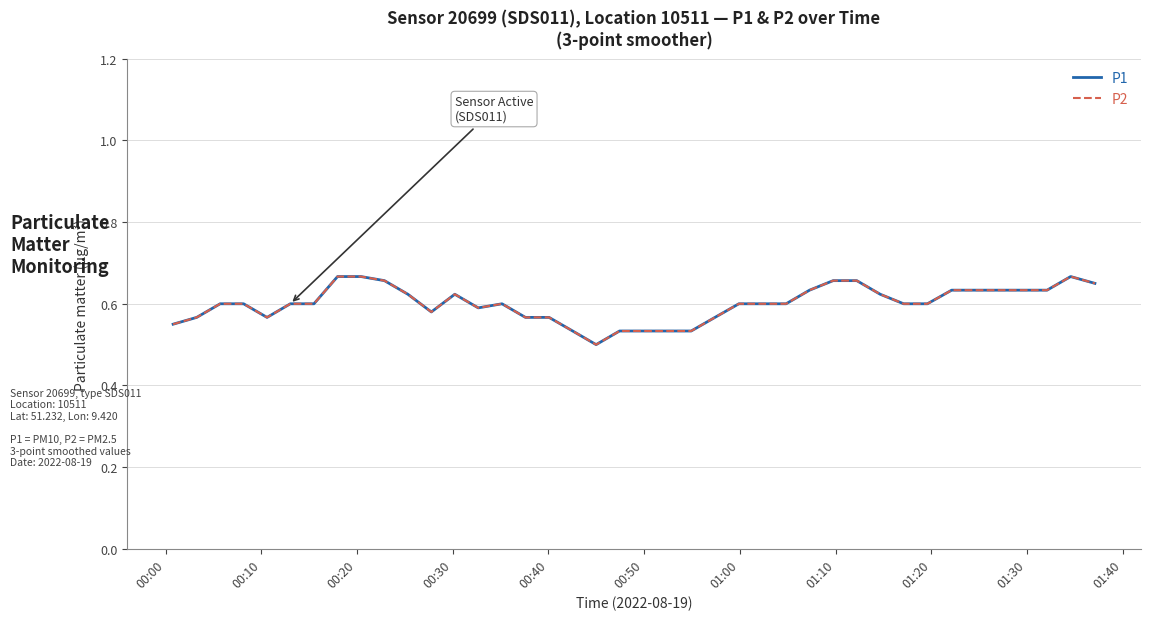

What is the maximum value for P1?

0.7